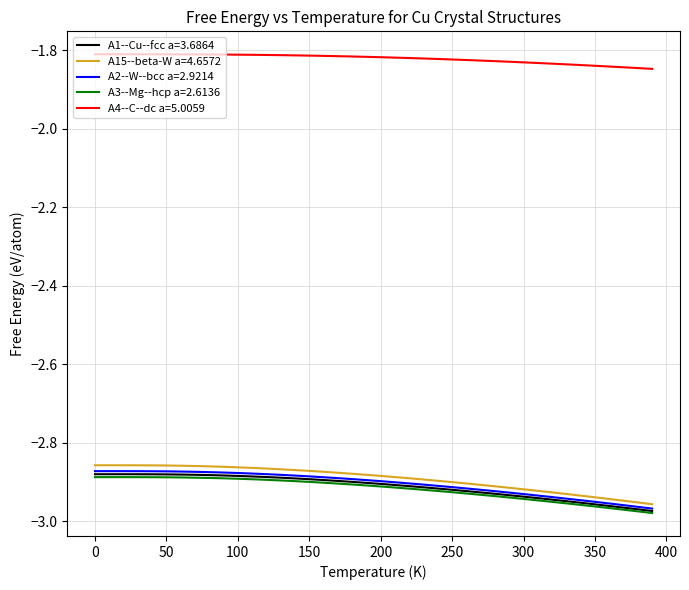

How many series are shown in this chart?

5